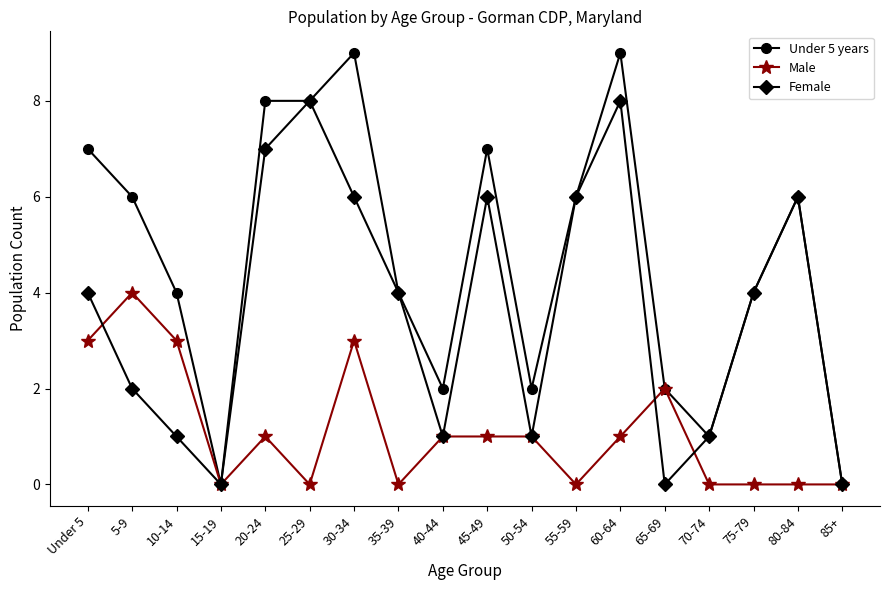

Which series changed the most between 25-29 and 65-69?

Female